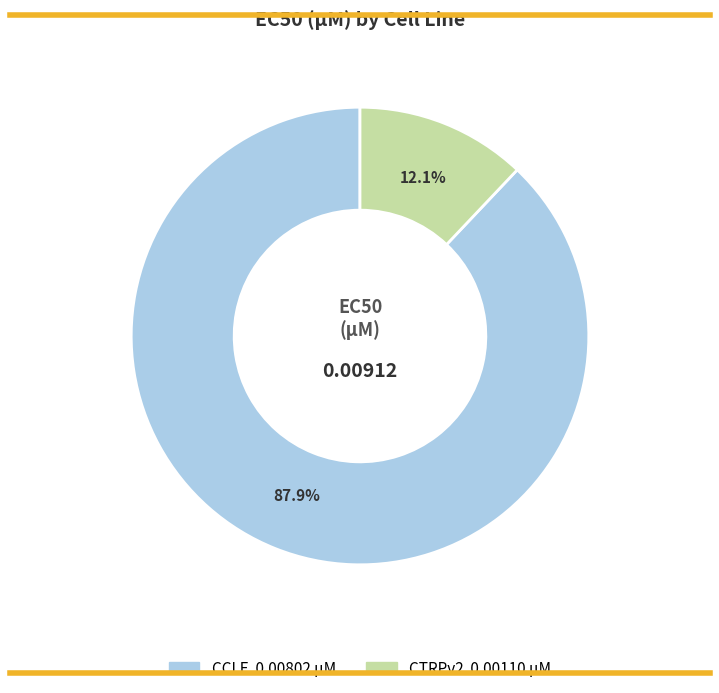

Does CTRPv2 represent more than half of the total?

No